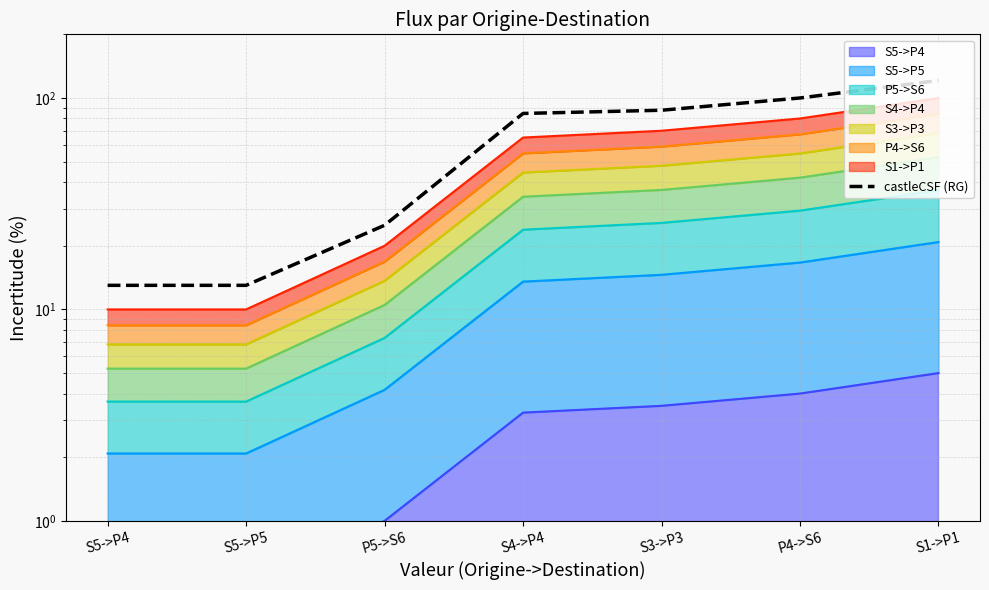

Reading right to left, transcribe all the data shown in this chart.

121.0	100.0	87.5	84.5	25.0	13.0	13.0